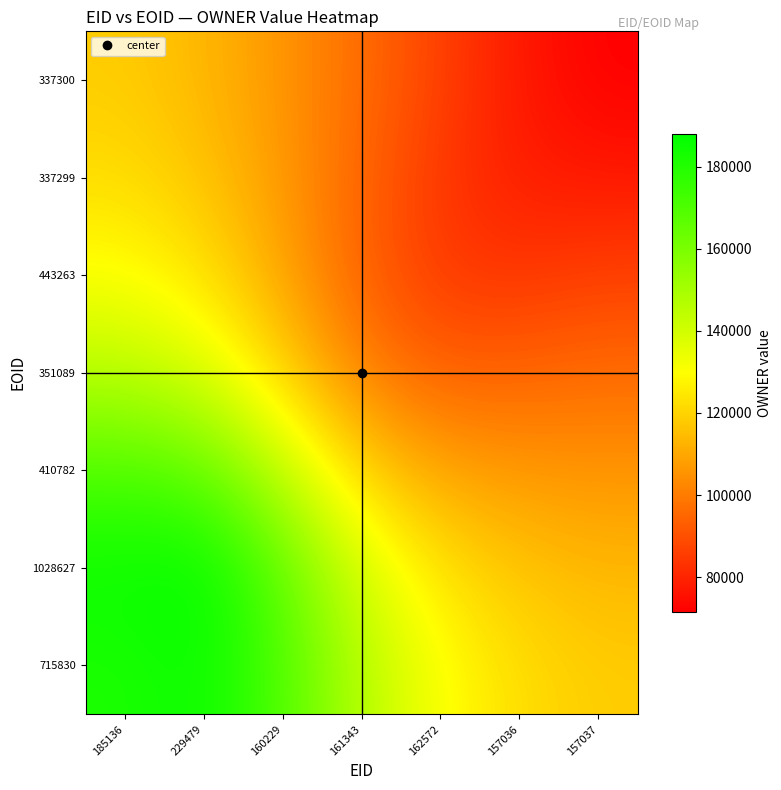

At how many categories does at least one series exceed 84997?

7